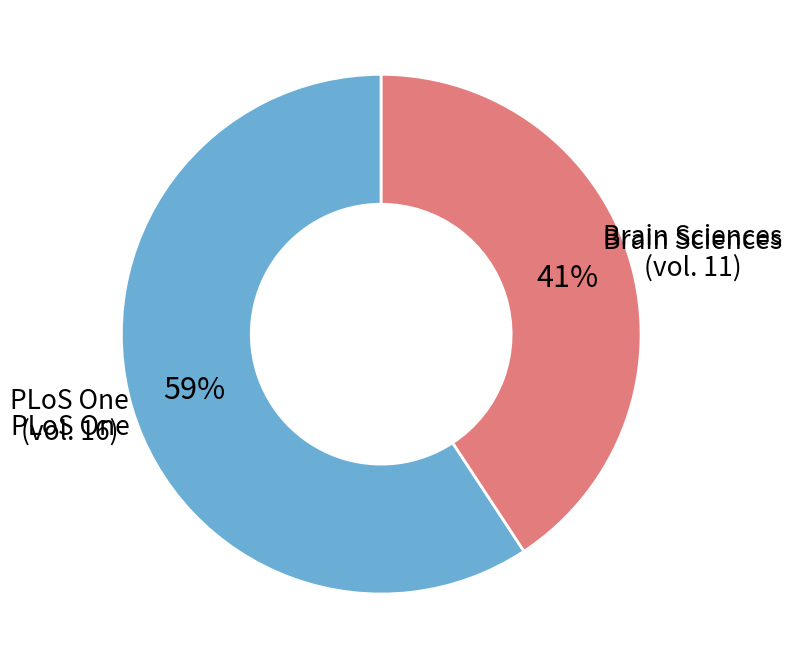

Count the number of slices in the pie.

2